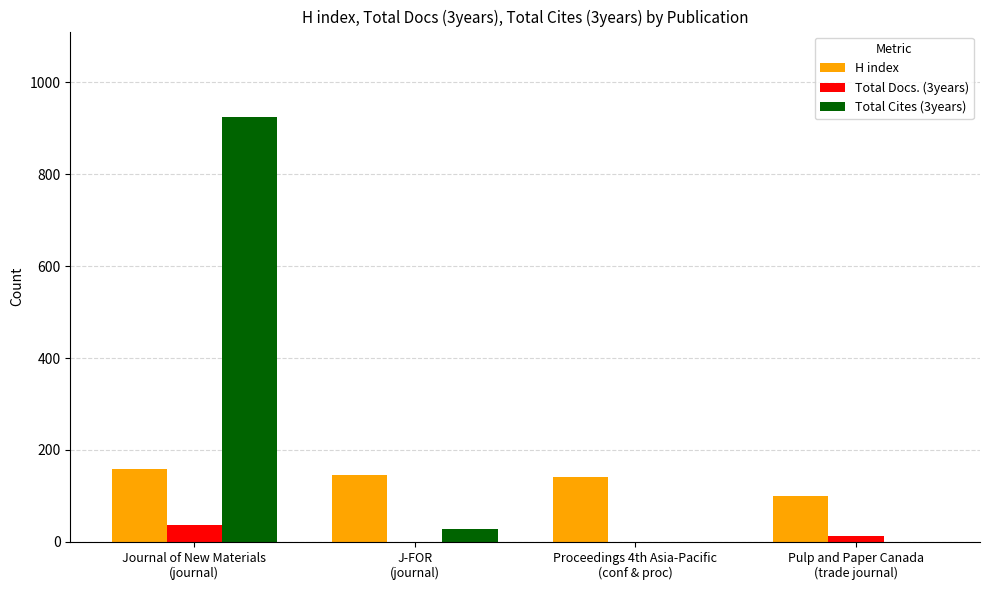

What is the greatest value displayed?

925